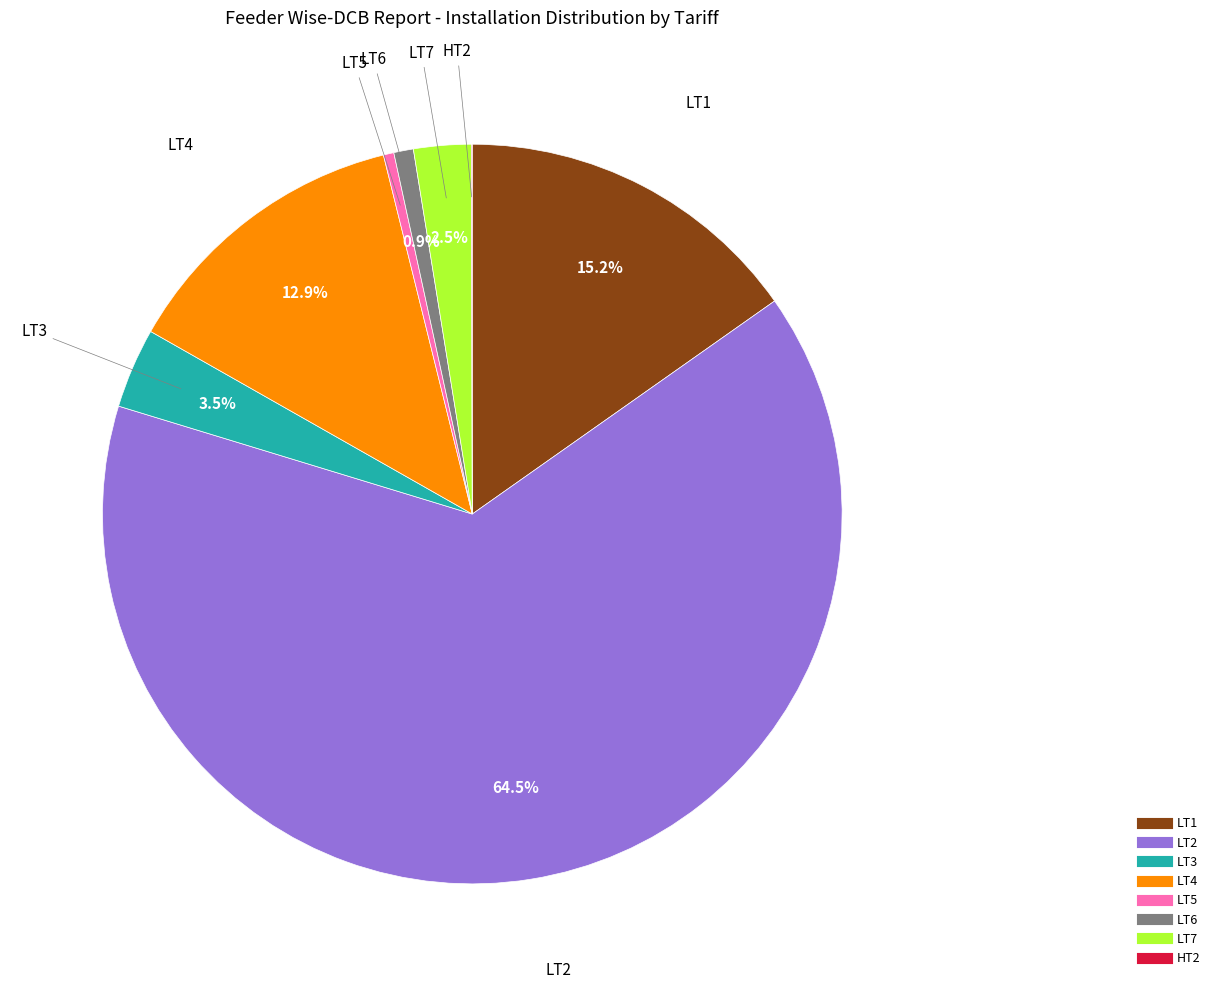

To the nearest percent, what portion does LT6 represent?

1%